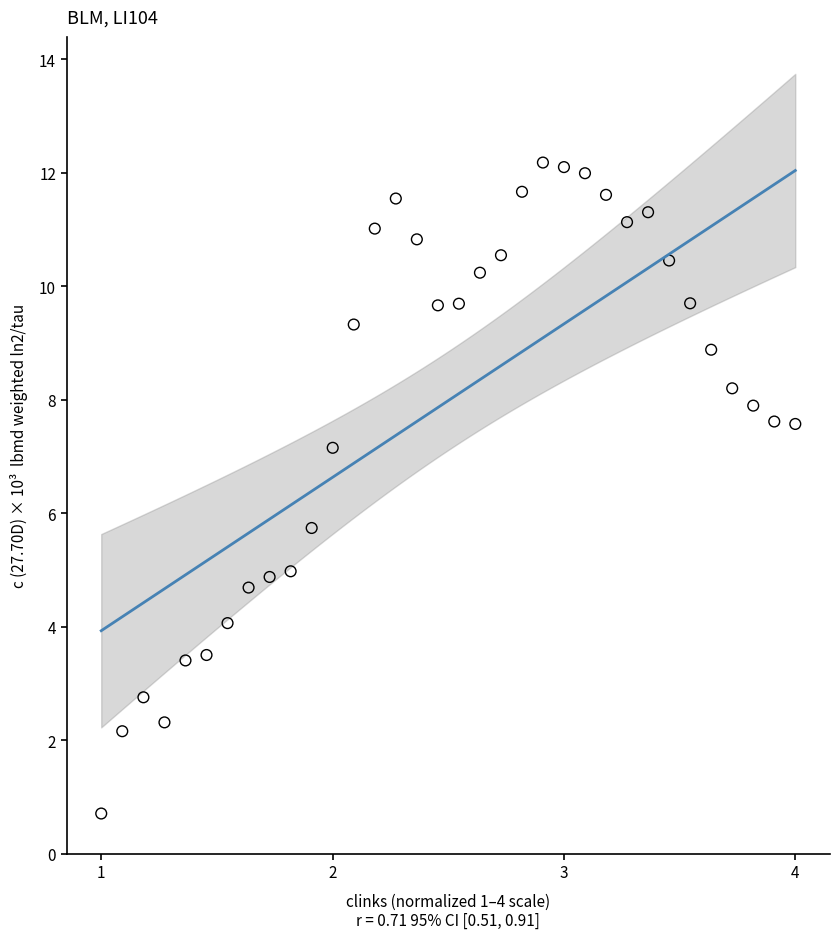

What is the range of Y values (max minus min)?

11.5